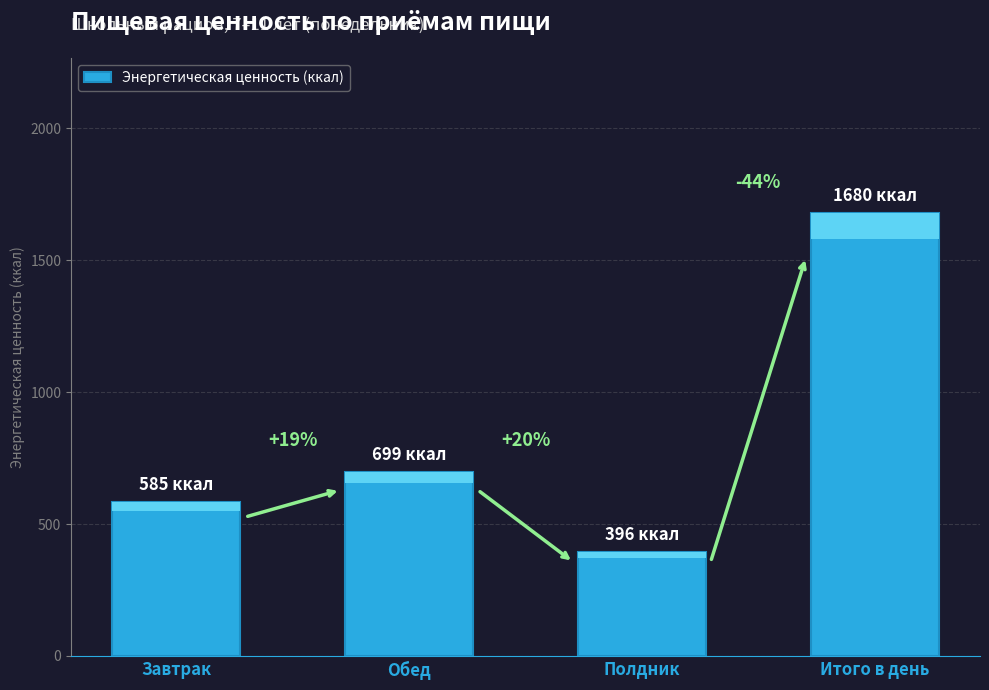

What is the difference between the values at Полдник and Итого в день?

1284.2